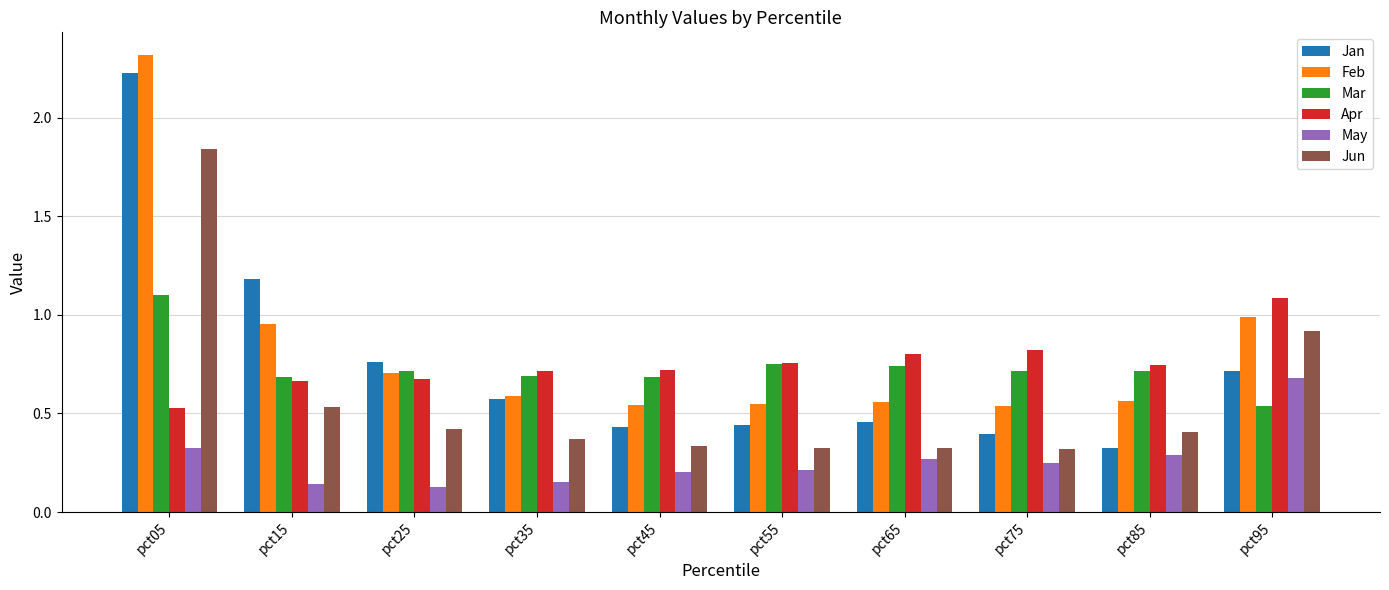

The Jun series shows 0.3 at pct45. True or false?

True